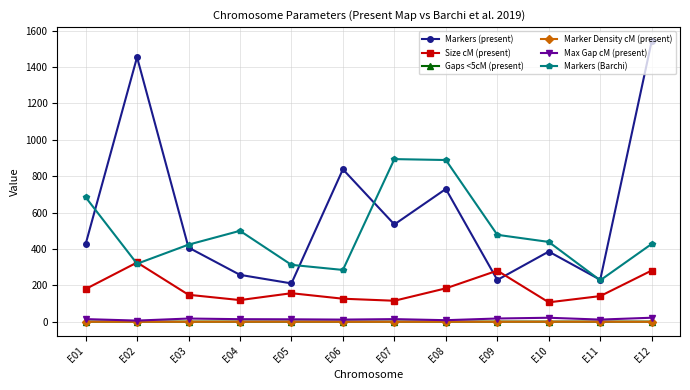

How many Marker Density cM (present) values are between 0 and 1?

12